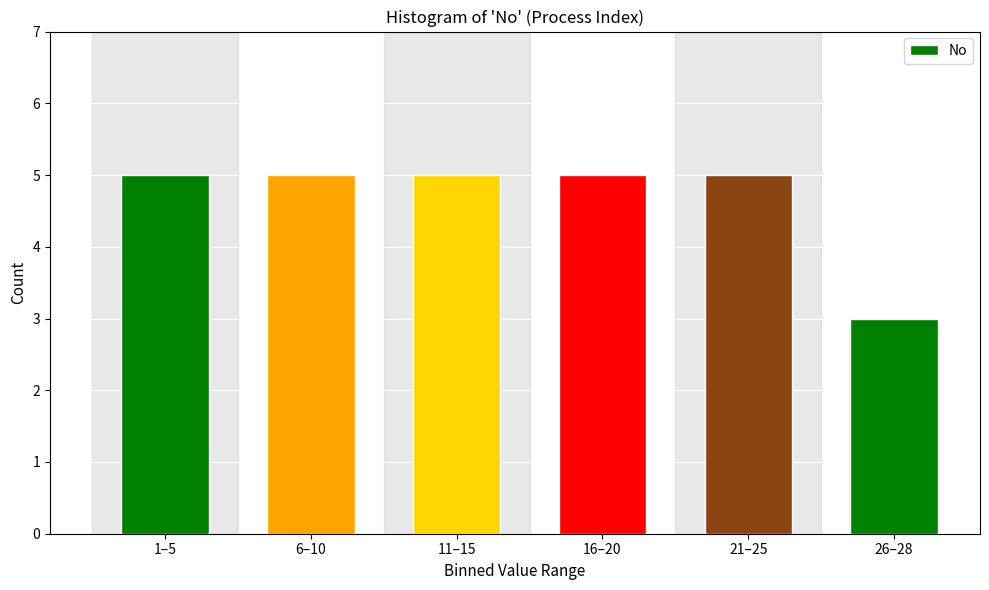

Reading right to left, extract all data points from this chart.

26–28=3	21–25=5	16–20=5	11–15=5	6–10=5	1–5=5